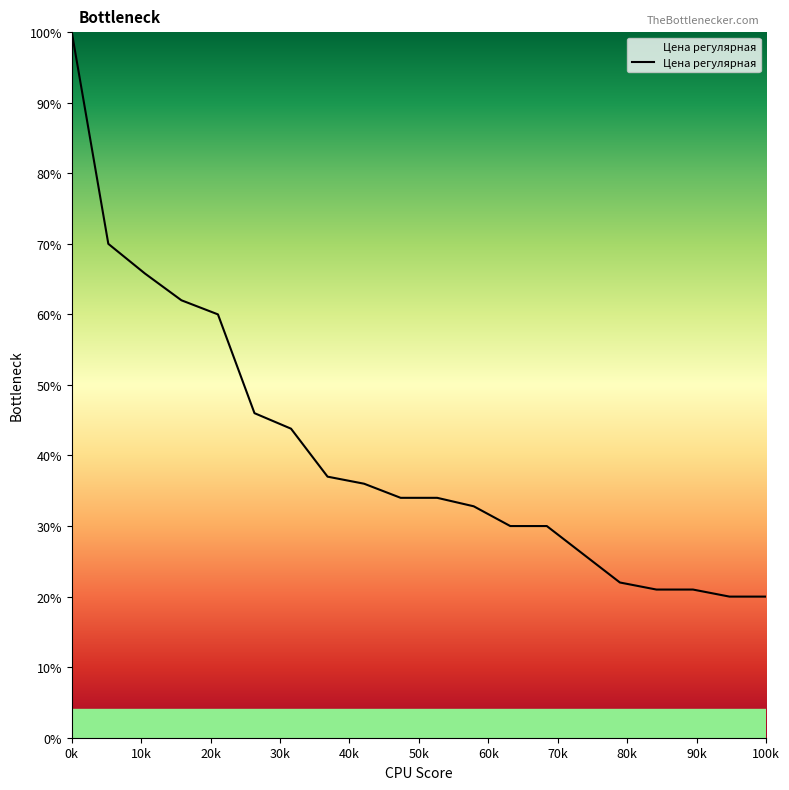

What is the minimum value shown in the chart?

20.0